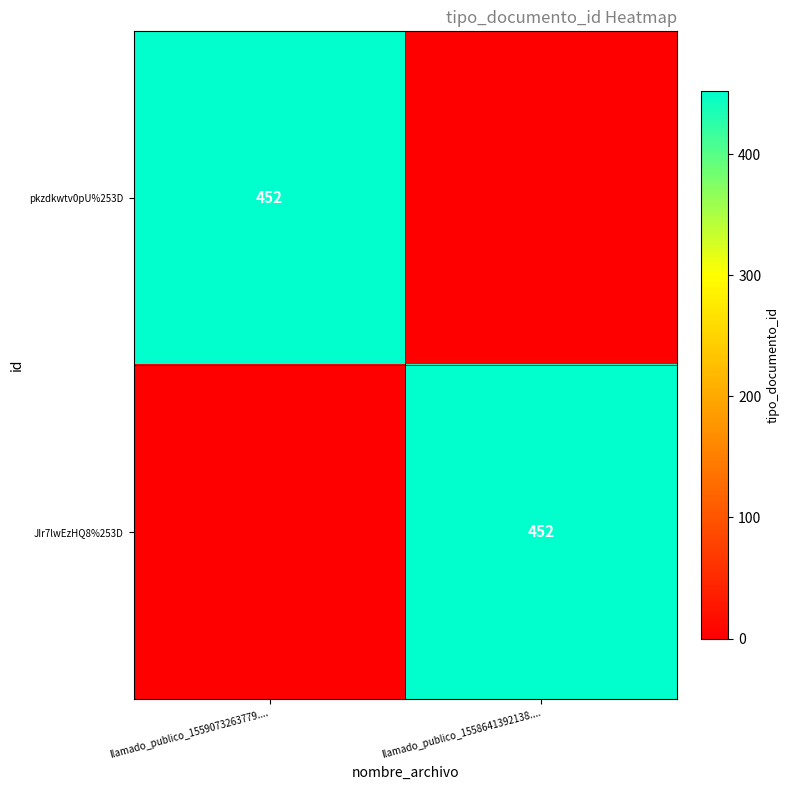

True or false: JIr7lwEzHQ8%253D has a value of 204 at llamado_publico_1558641392138.....

False